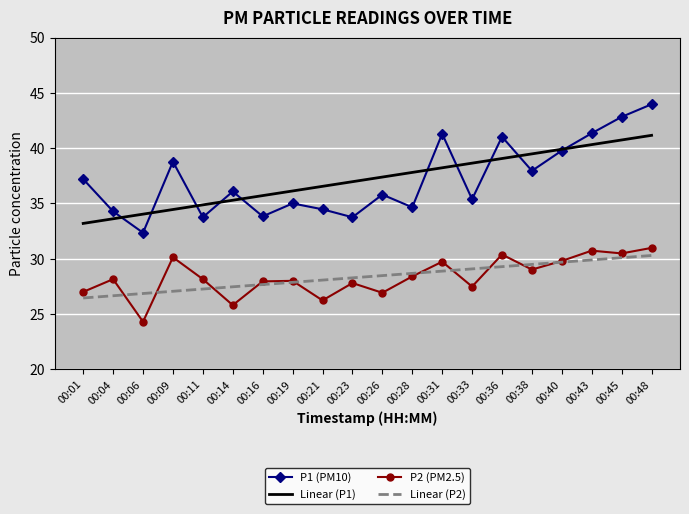

What is the approximate value of P2 (PM2.5) at 00:45?

30.5